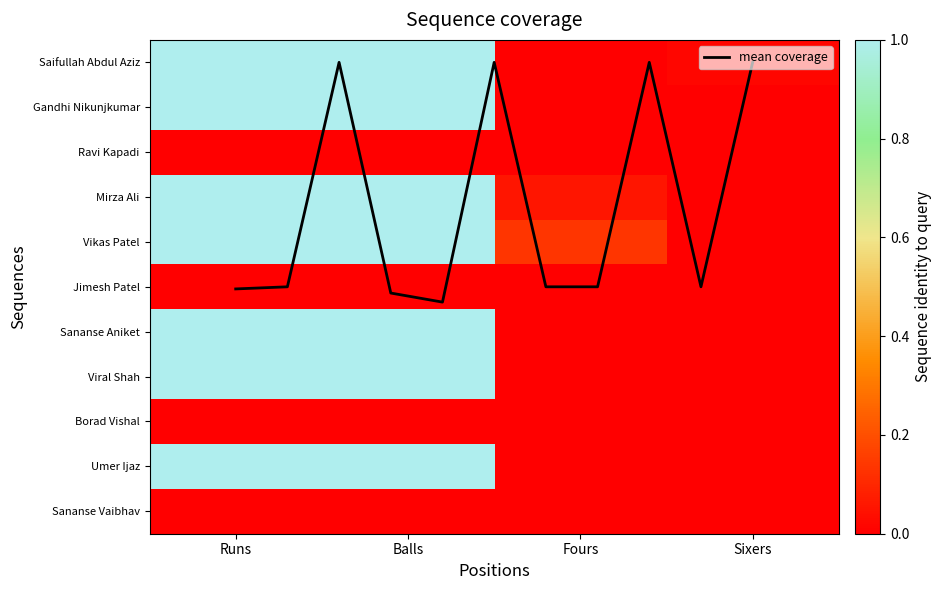

What is the average value of the Saifullah Abdul Aziz series?

0.5